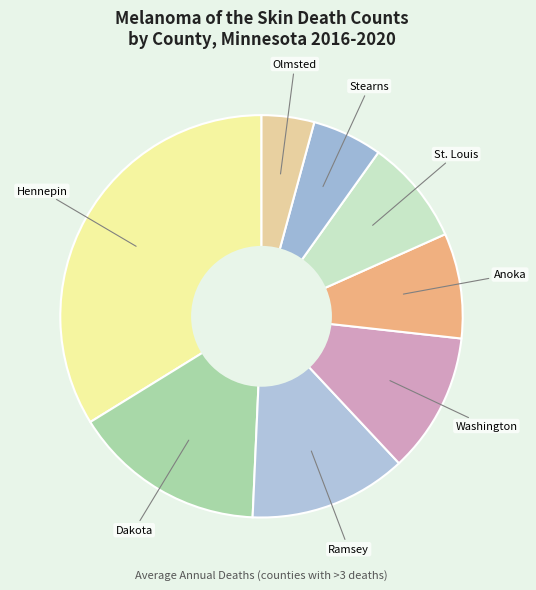

Count the number of slices in the pie.

8